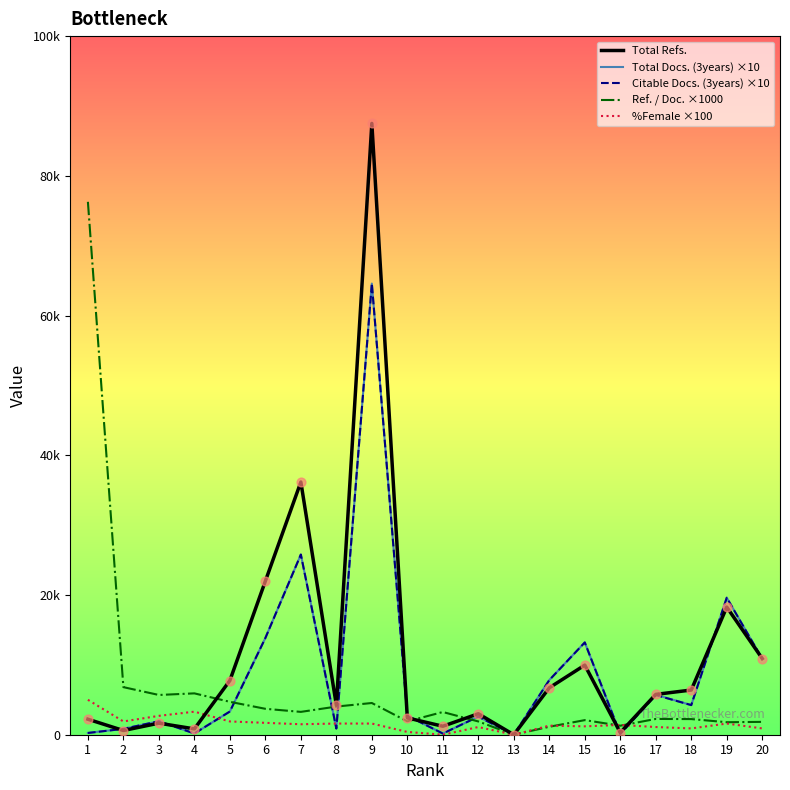

What are all the series names shown in the legend?

Total Refs., Total Docs. (3years) ×10, Citable Docs. (3years) ×10, Ref. / Doc. ×1000, %Female ×100